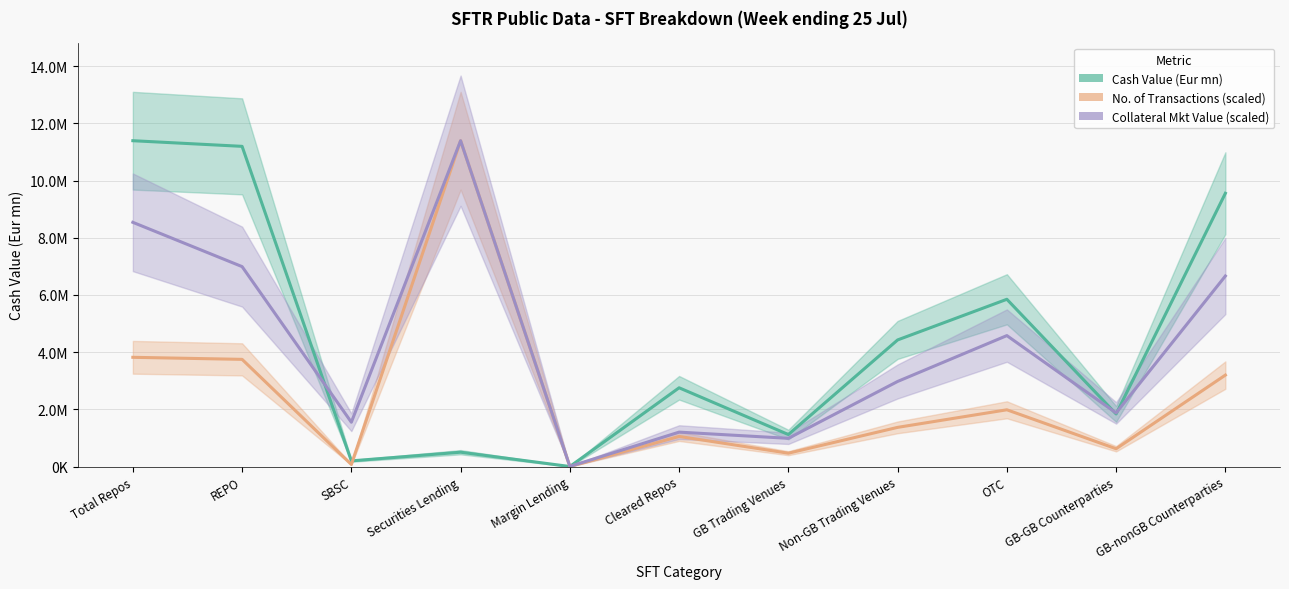

Reading left to right, extract all data points from this chart.

Cash Value (Eur mn): Total Repos=11391956.1	REPO=11194564.3	SBSC=197391.9	Securities Lending=500883.6	Margin Lending=64.5	Cleared Repos=2753035.4	GB Trading Venues=1118323.5	Non-GB Trading Venues=4426007.1	OTC=5847625.6	GB-GB Counterparties=1837894.2	GB-nonGB Counterparties=9553904.1
Number of Transactions (scaled): Total Repos=3818685.1	REPO=3747057.9	SBSC=71627.2	Securities Lending=11391956.1	Margin Lending=219.7	Cleared Repos=1051950.2	GB Trading Venues=465900.3	Non-GB Trading Venues=1368941.4	OTC=1983843.3	GB-GB Counterparties=621620.6	GB-nonGB Counterparties=3196867.9
Collateral Mkt Value (scaled): Total Repos=8538360.2	REPO=6989731.2	SBSC=1548629.0	Securities Lending=11391956.1	Margin Lending=3490.5	Cleared Repos=1202840.6	GB Trading Venues=986047.3	Non-GB Trading Venues=2974338.2	OTC=4577974.7	GB-GB Counterparties=1873854.8	GB-nonGB Counterparties=6661254.5